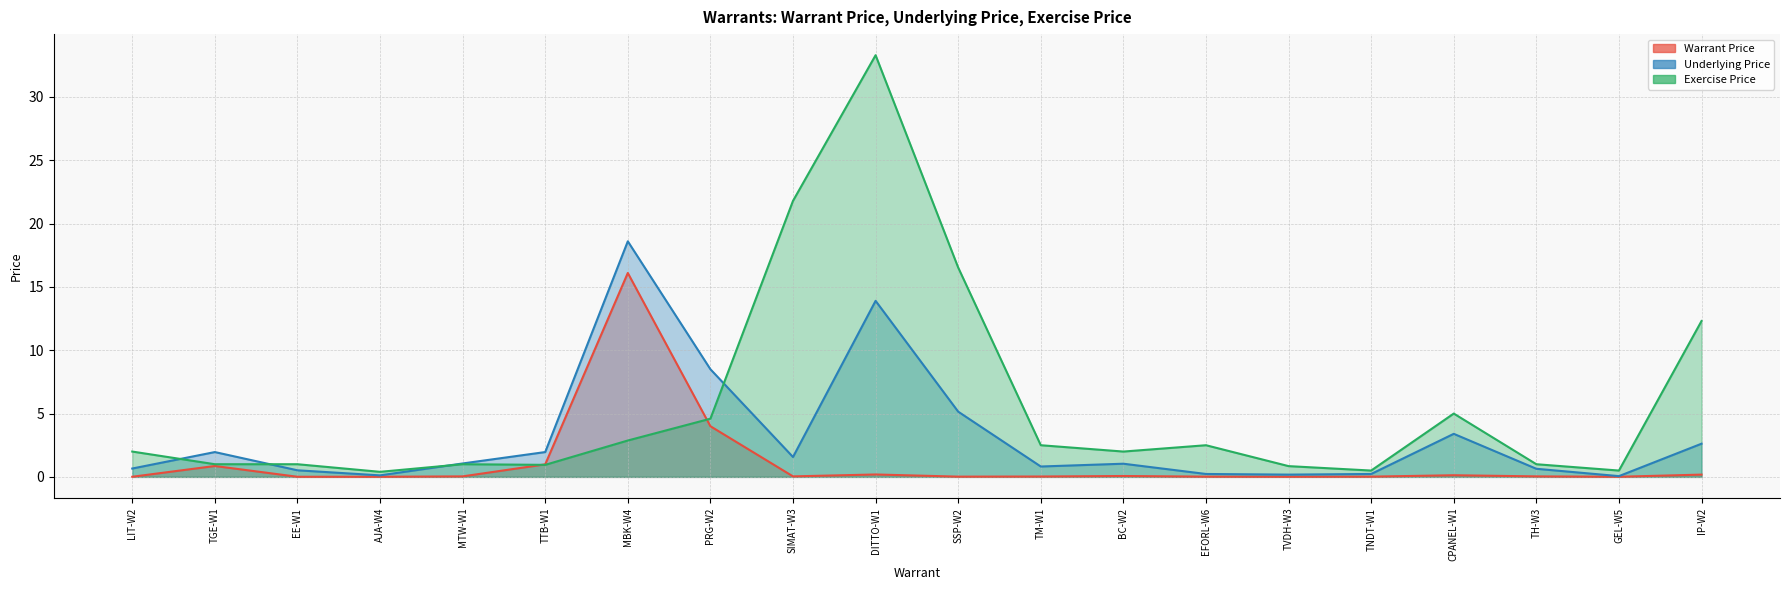

True or false: Warrant Price and Exercise Price intersect in this chart.

True